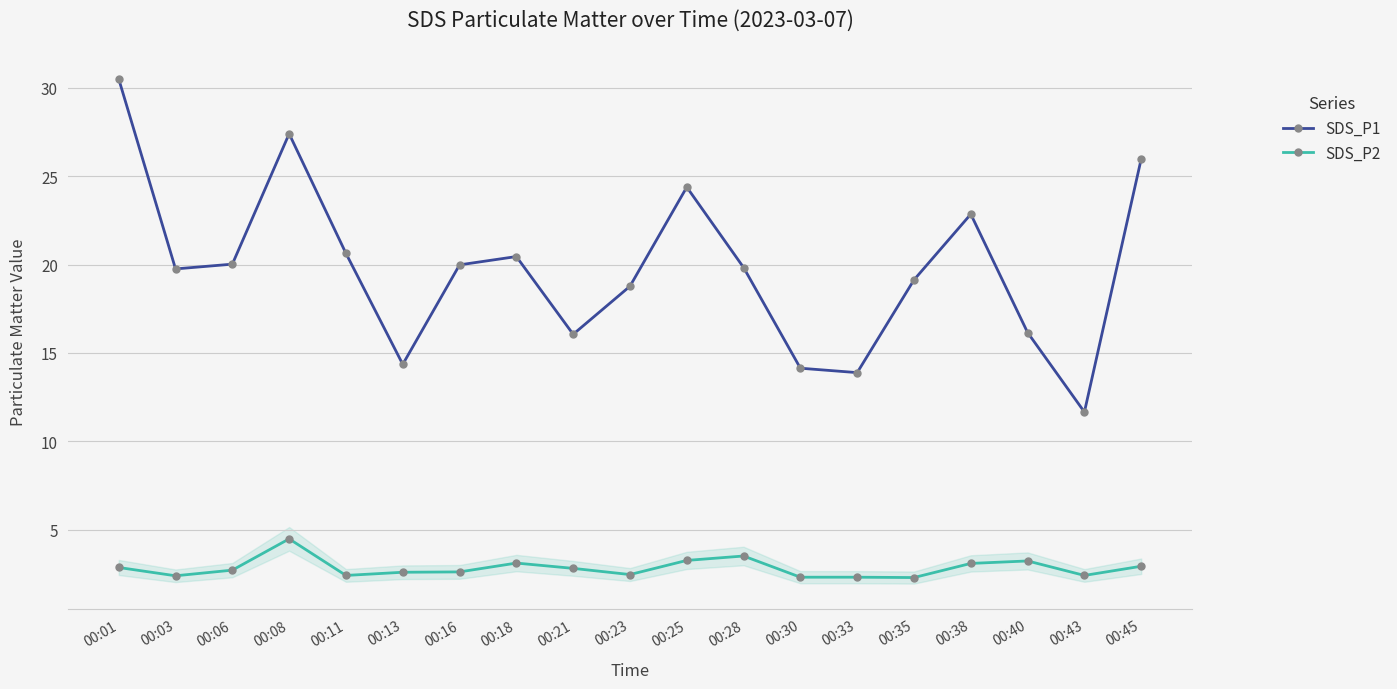

The SDS_P2 series shows 1.4 at 00:03. True or false?

False